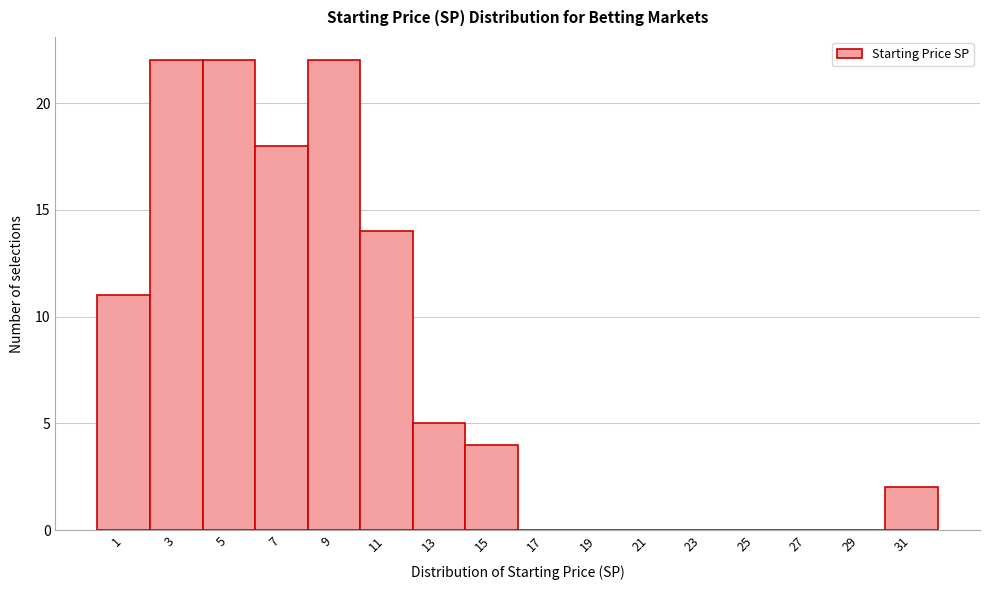

Reading left to right, transcribe all the data shown in this chart.

1=11	3=22	5=22	7=18	9=22	11=14	13=5	15=4	17=0	19=0	21=0	23=0	25=0	27=0	29=0	31=2